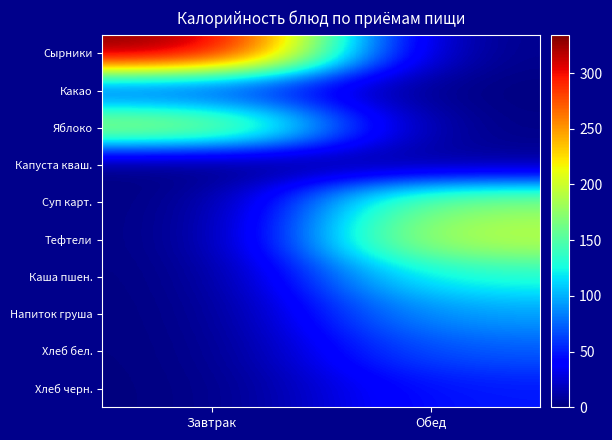

Which series has the largest total across all categories?

Сырники